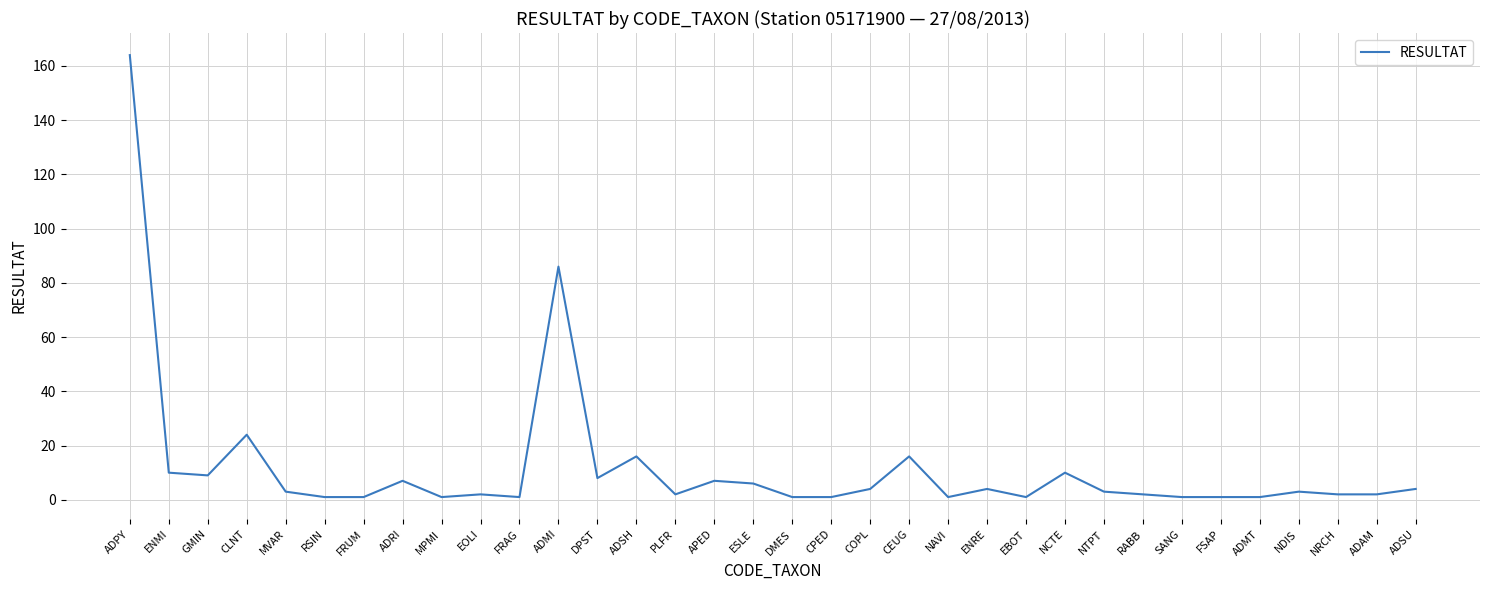

What is the difference between the second highest and second lowest values?

85